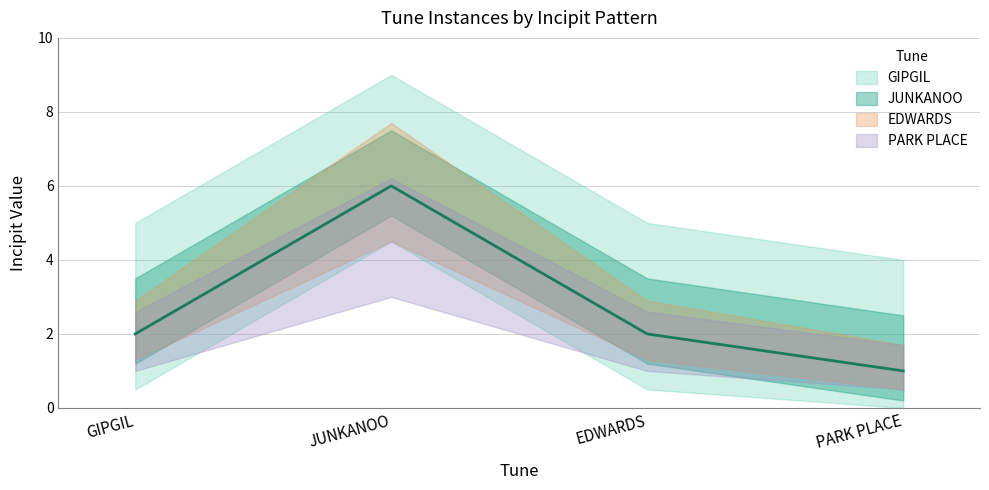

True or false: EDWARDS and PARK PLACE intersect in this chart.

True